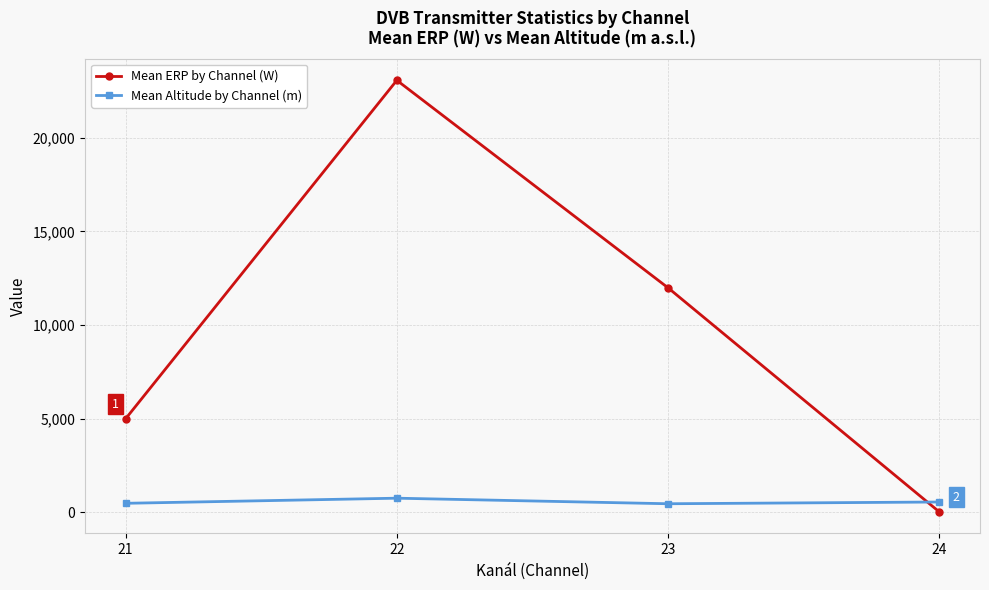

The value of Mean ERP by Channel (W) at 23 is 11986.1. True or false?

True